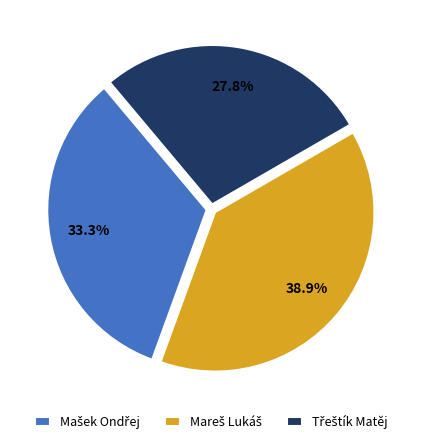

Is there any slice that represents more than half of the pie?

No